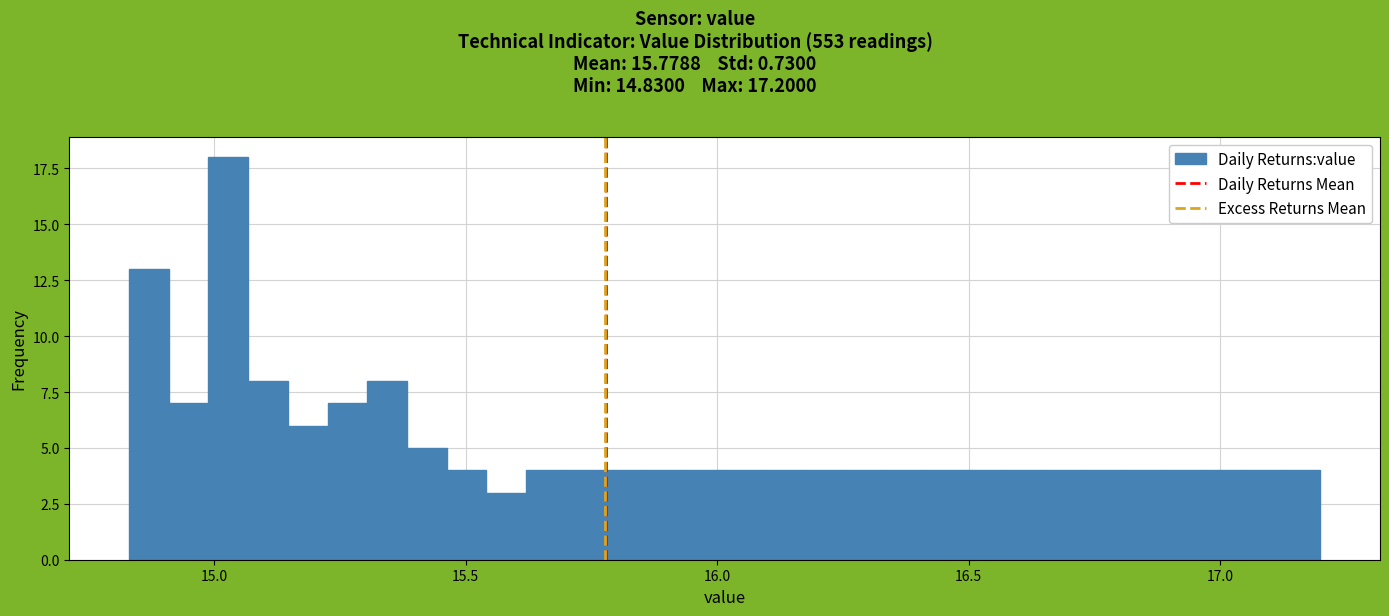

Read against the x-axis, roughly where is the centre of the tallest bar?

15.05